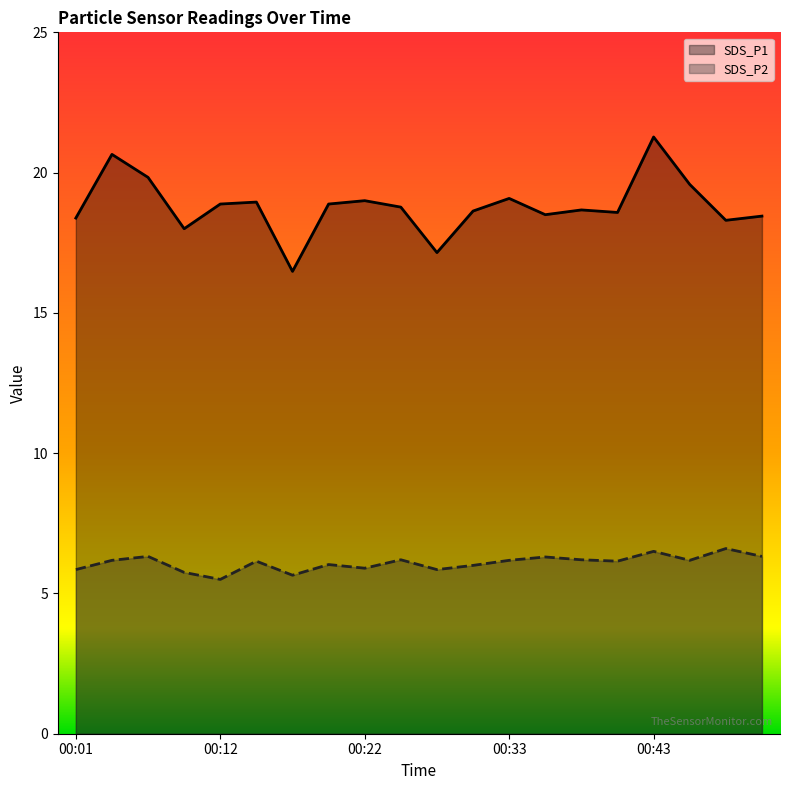

Reading right to left, transcribe all the data shown in this chart.

SDS_P1: 18.4	18.3	19.6	21.3	18.6	18.7	18.5	19.1	18.6	17.1	18.8	19.0	18.9	16.5	18.9	18.9	18.0	19.8	20.6	18.4
SDS_P2: 6.3	6.6	6.2	6.5	6.2	6.2	6.3	6.2	6.0	5.8	6.2	5.9	6.0	5.7	6.2	5.5	5.8	6.3	6.2	5.8